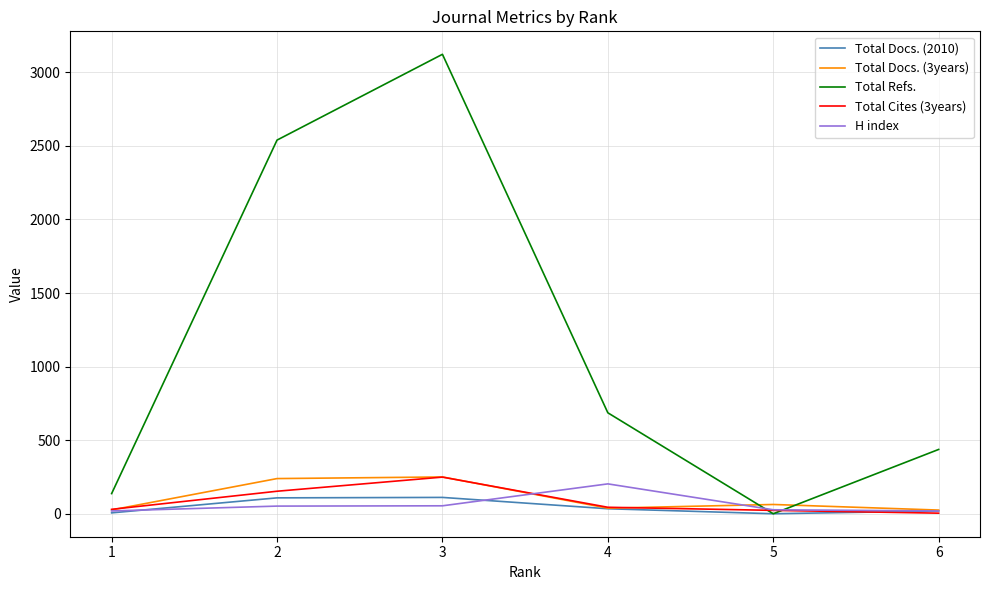

What is the maximum value shown in the chart?

3122